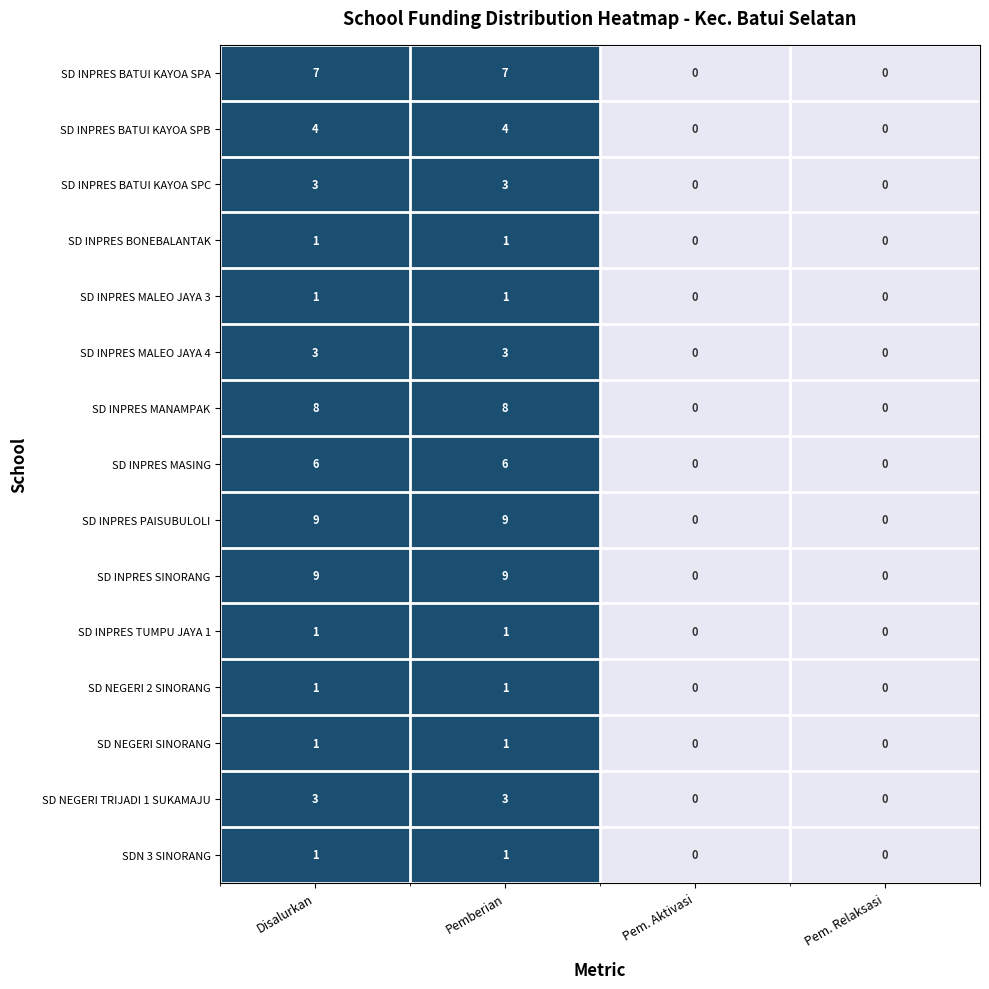

What is the difference between the maximum and minimum values in the SD INPRES BATUI KAYOA SPC series?

3